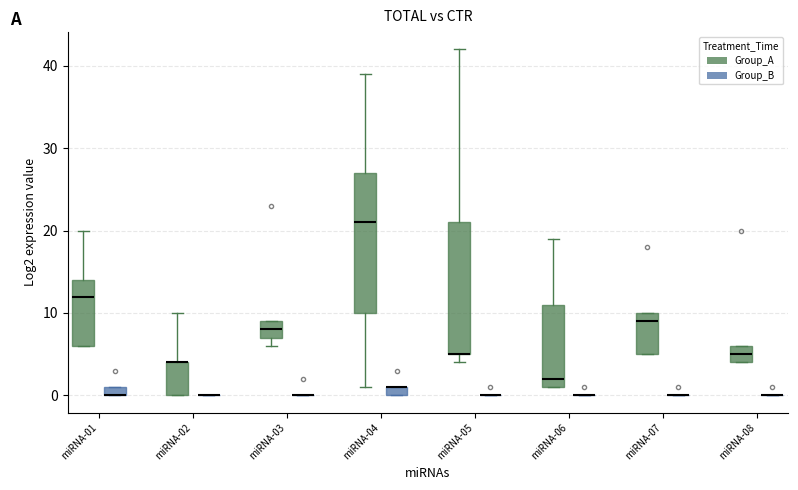

Which box is the tallest, from its lower edge to its upper edge?

miRNA-04 (Group_A)